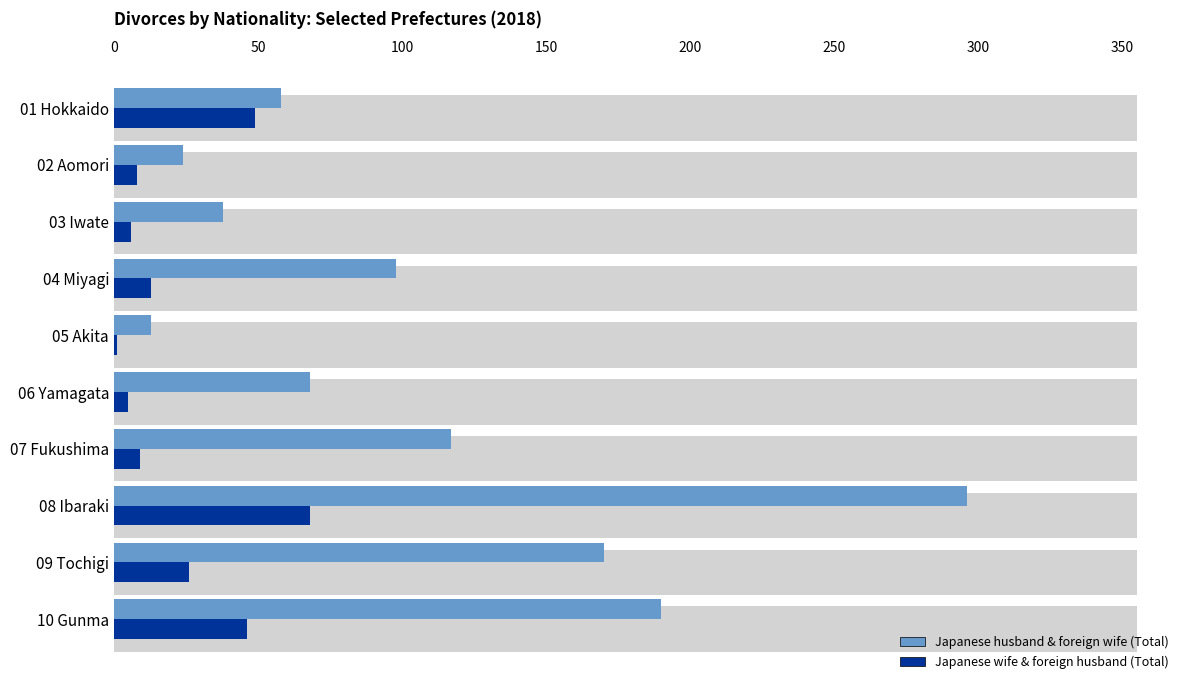

The Japanese husband & foreign wife (Total) series shows 296 at 08 Ibaraki. True or false?

True